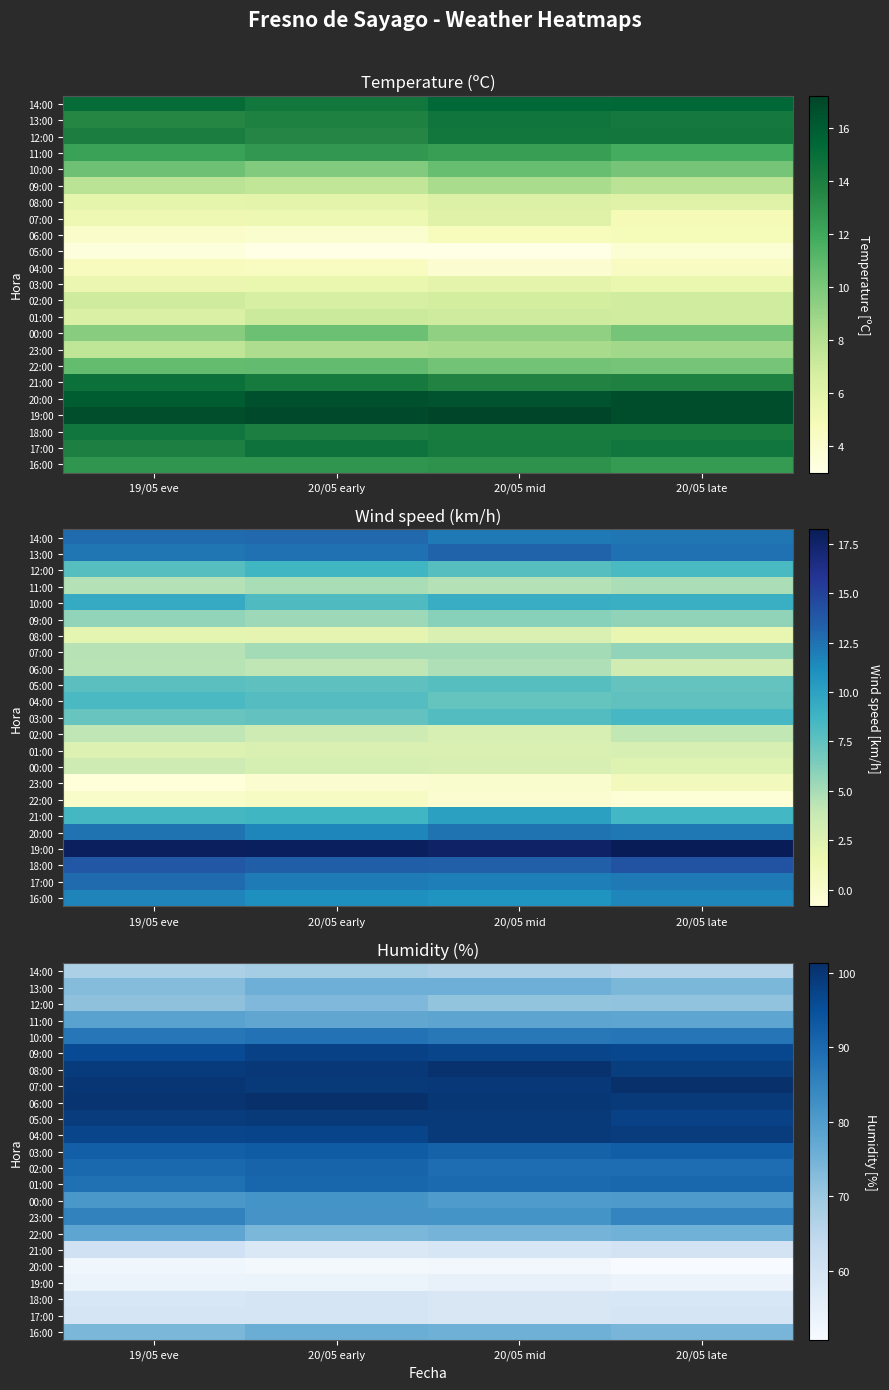

At how many categories does at least one series exceed 90?

4